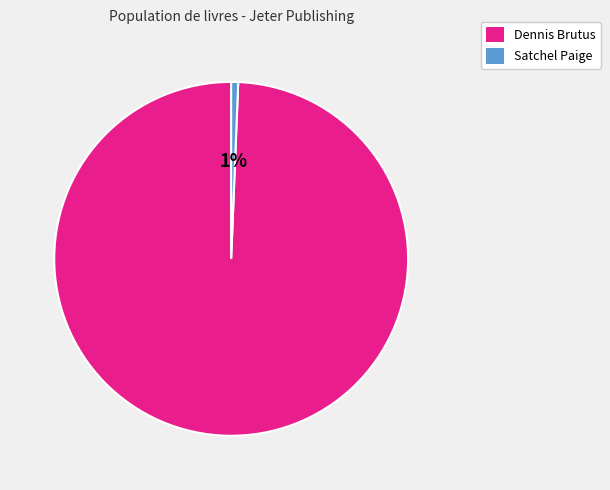

To the nearest percent, what is the average slice percentage?

50%